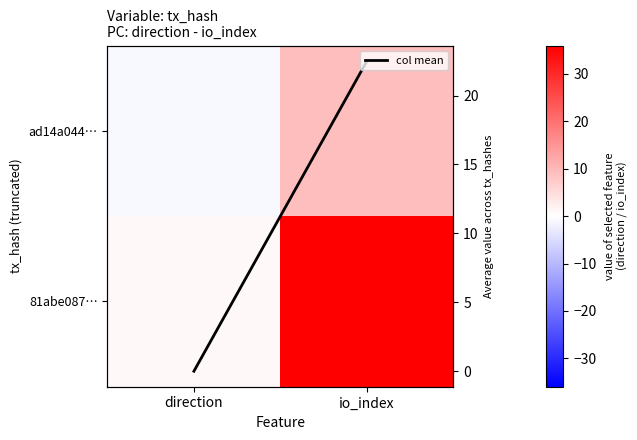

Rank the series by their maximum value, from lowest to highest.

ad14a044…, col mean, 81abe087…